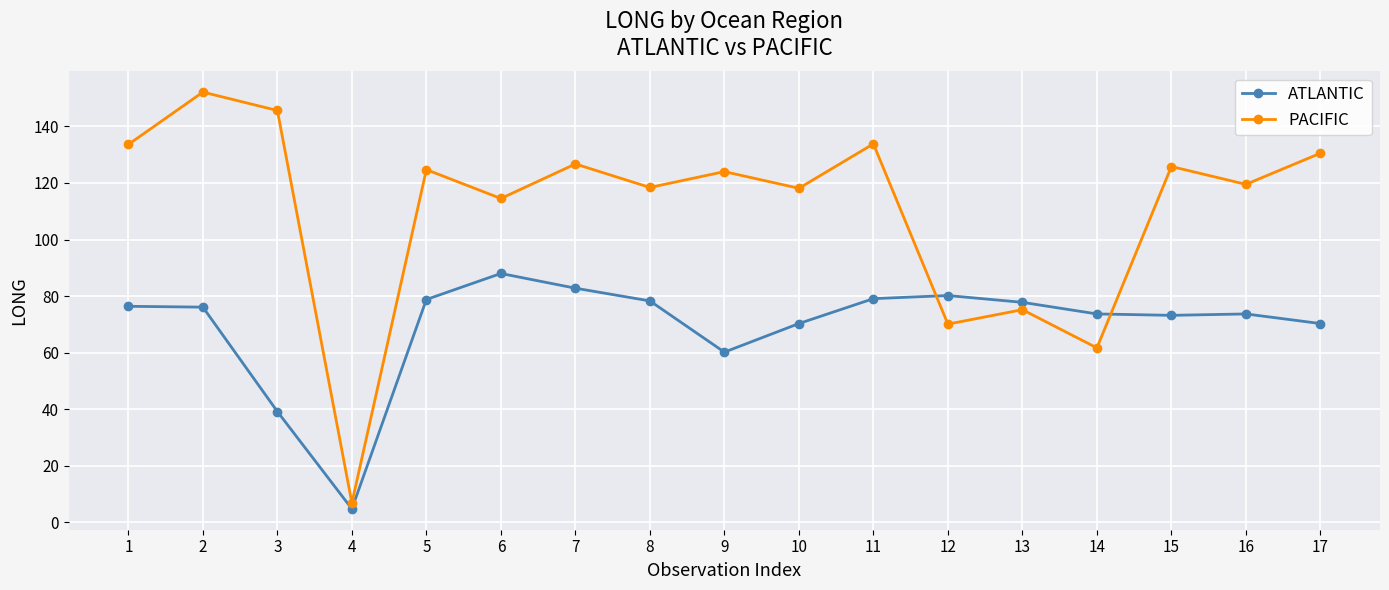

Does the chart display data point markers on the line(s)?

Yes